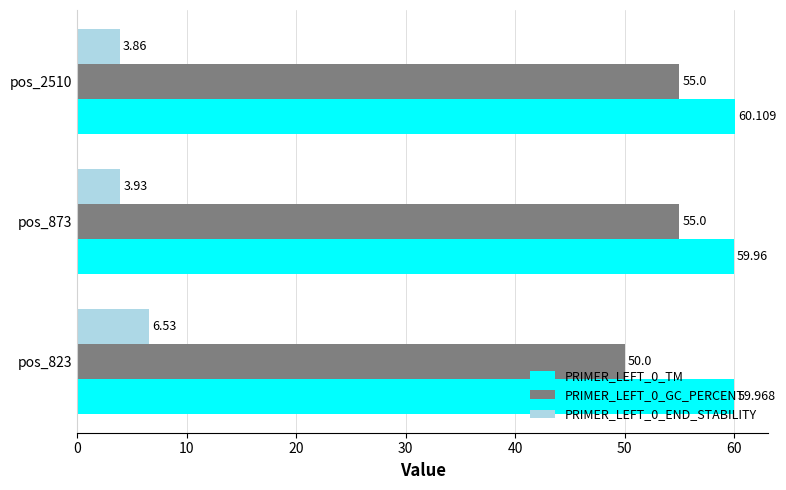

Which series has the largest total across all categories?

PRIMER_LEFT_0_TM